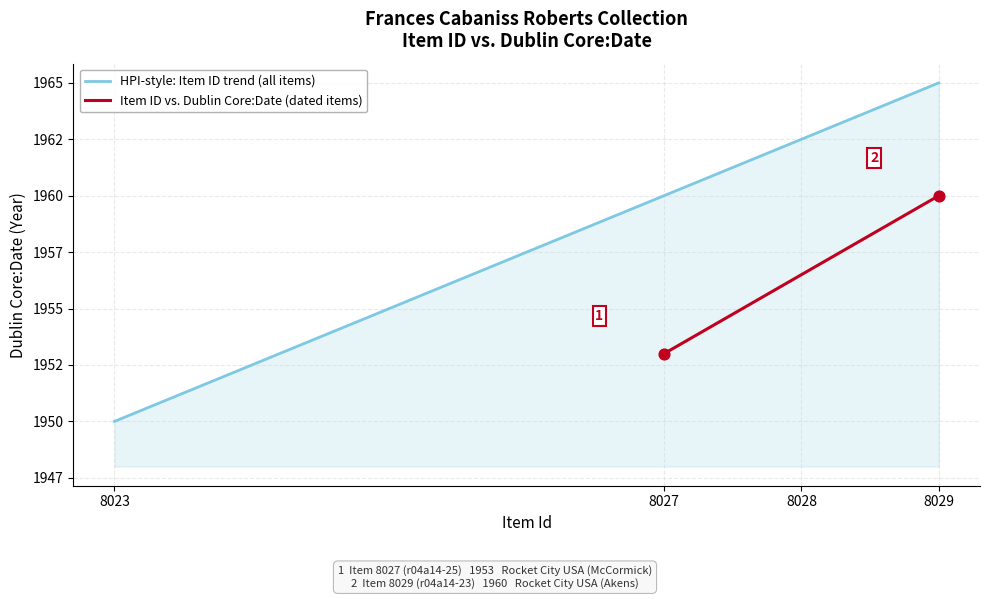

What is the ratio of the value at 8023 to the value at 8027?

1.0